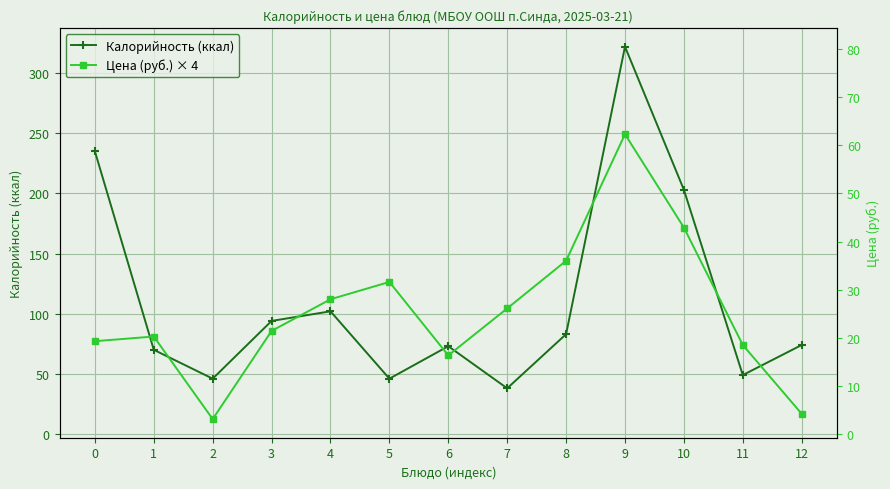

Which series has the largest range (max minus min)?

Калорийность (ккал)